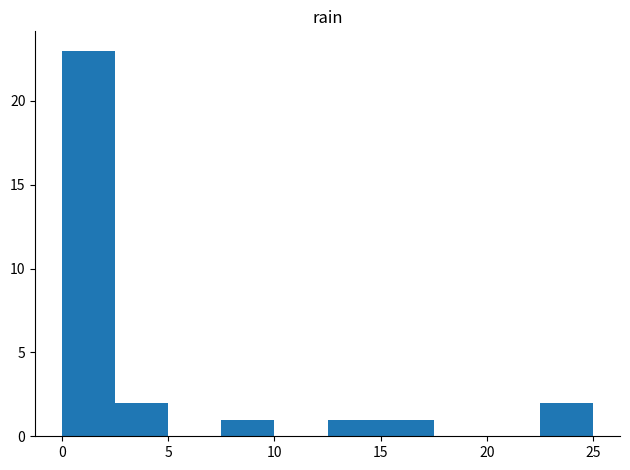

What is the height of the bar covering 7.5 to 10.0 on the x-axis? The values are not printed on the chart, so give them approximately, as read against the axis.

1